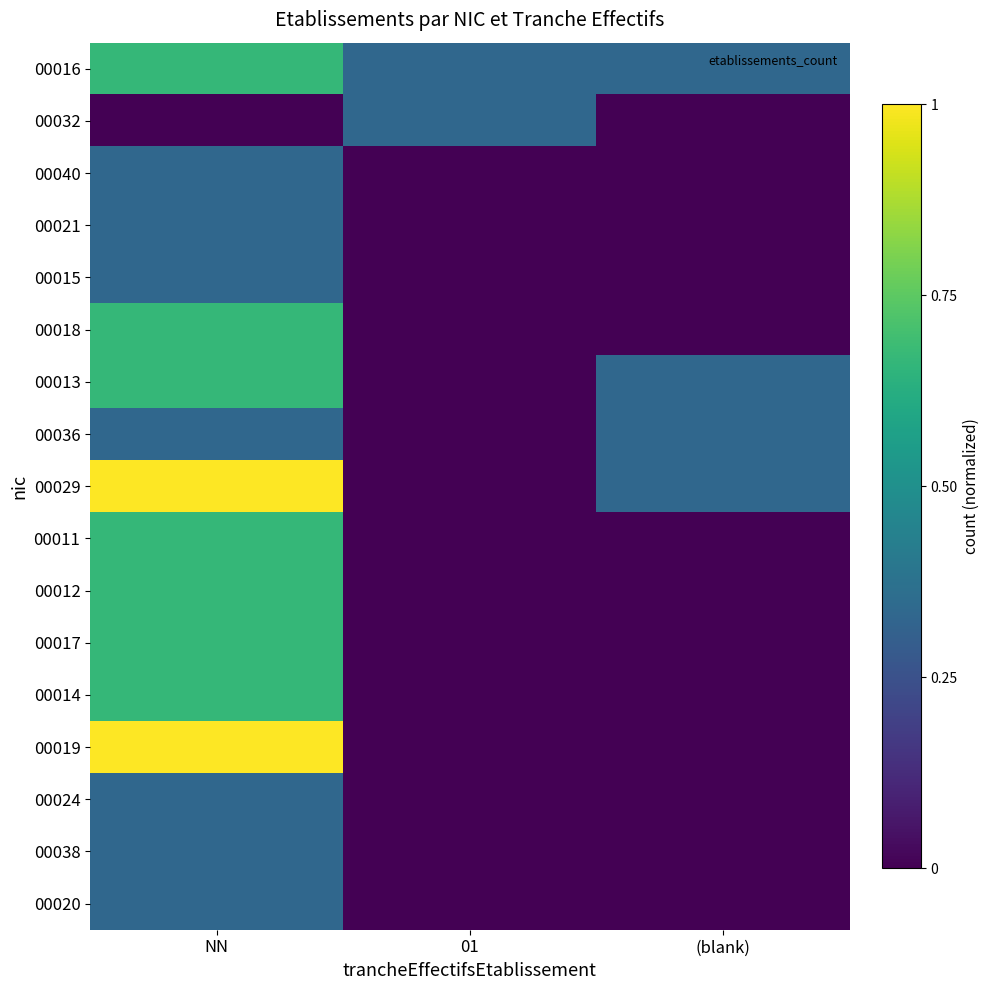

Between NN and 01, which series saw the biggest shift?

00029